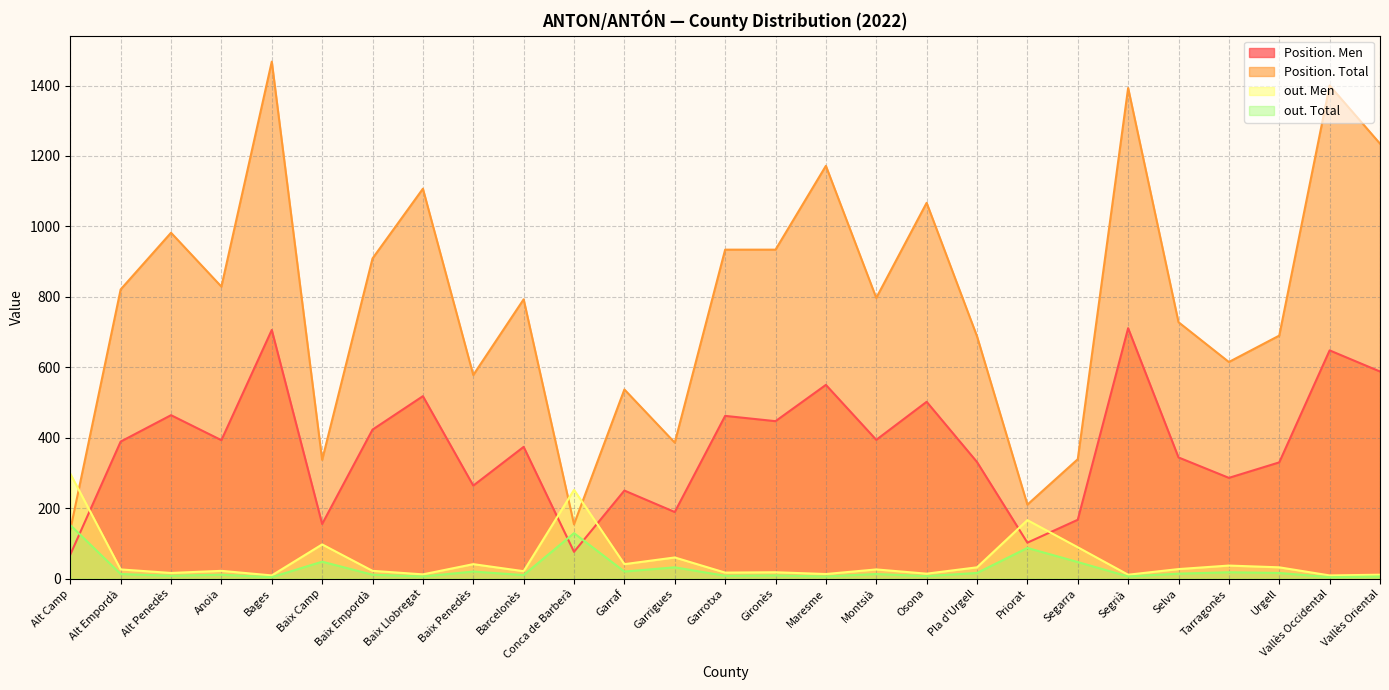

At which category does the chart reach its peak across all series?

Bages